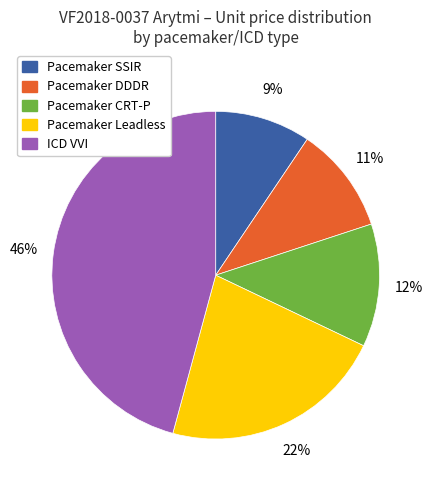

Does any single category account for the majority?

No